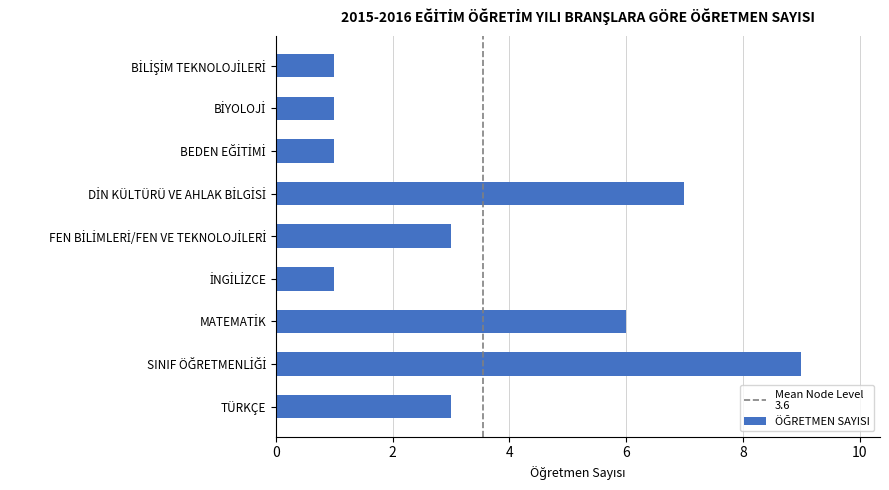

What is the difference between the second highest and second lowest values?

6